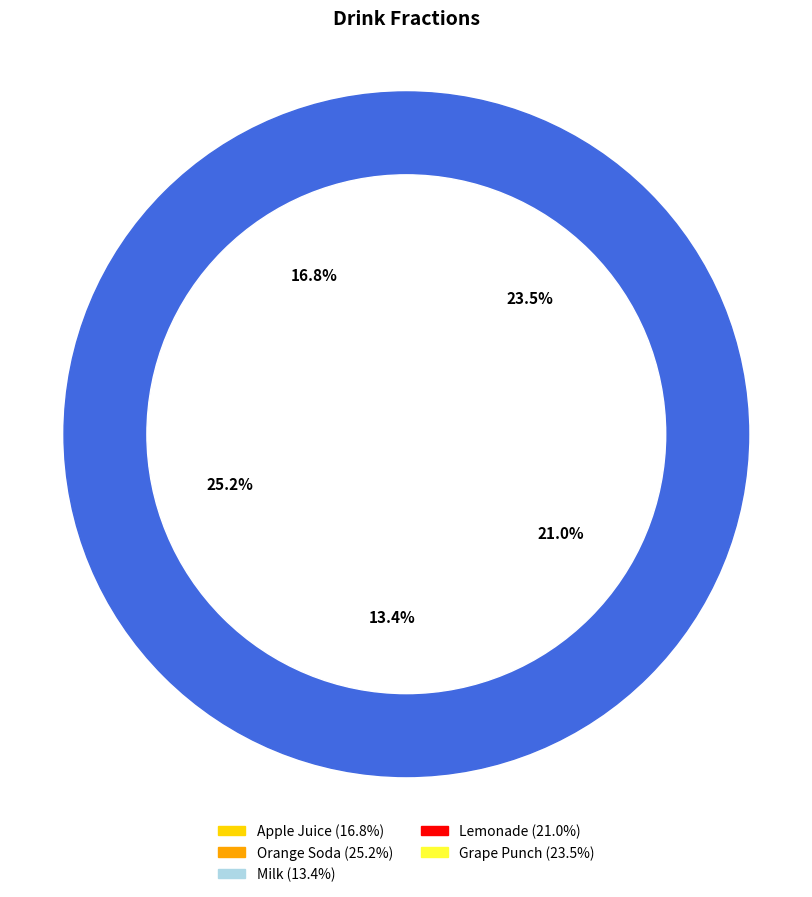

What is the smallest slice in the pie chart?

Milk